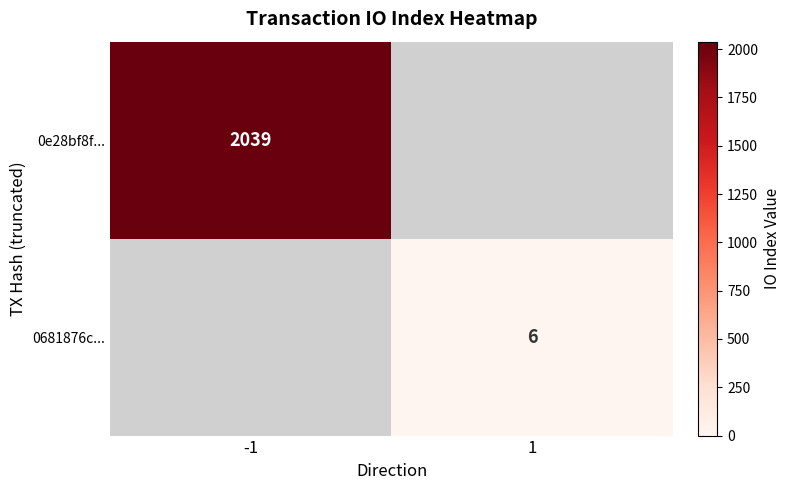

The 0681876c... series shows 6 at 1. True or false?

True